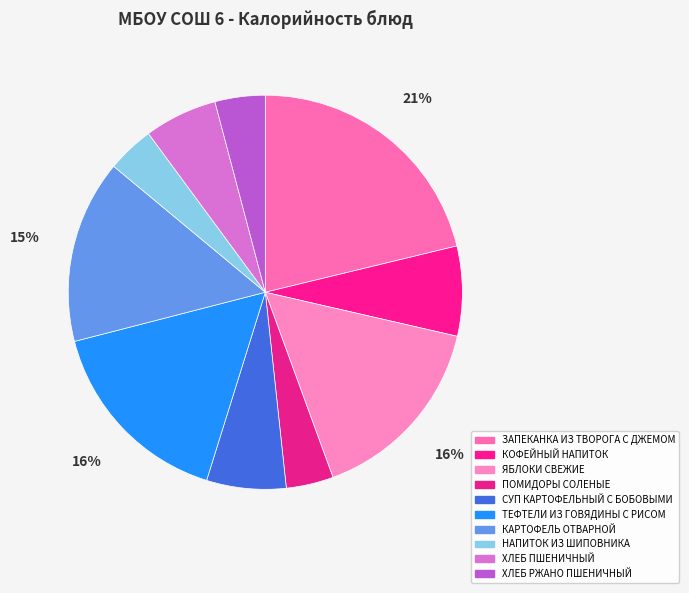

What percentage is NOT represented by ХЛЕБ ПШЕНИЧНЫЙ?

94.0%